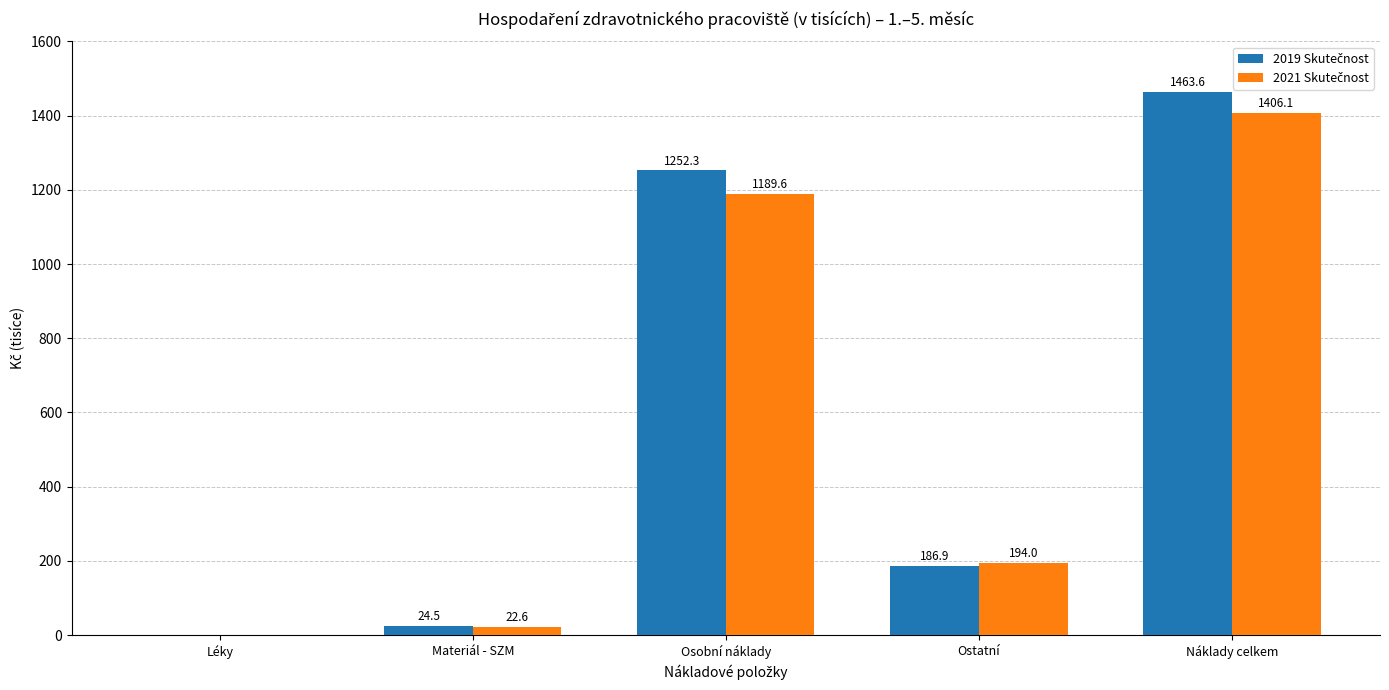

Does the chart contain stacked bars?

No